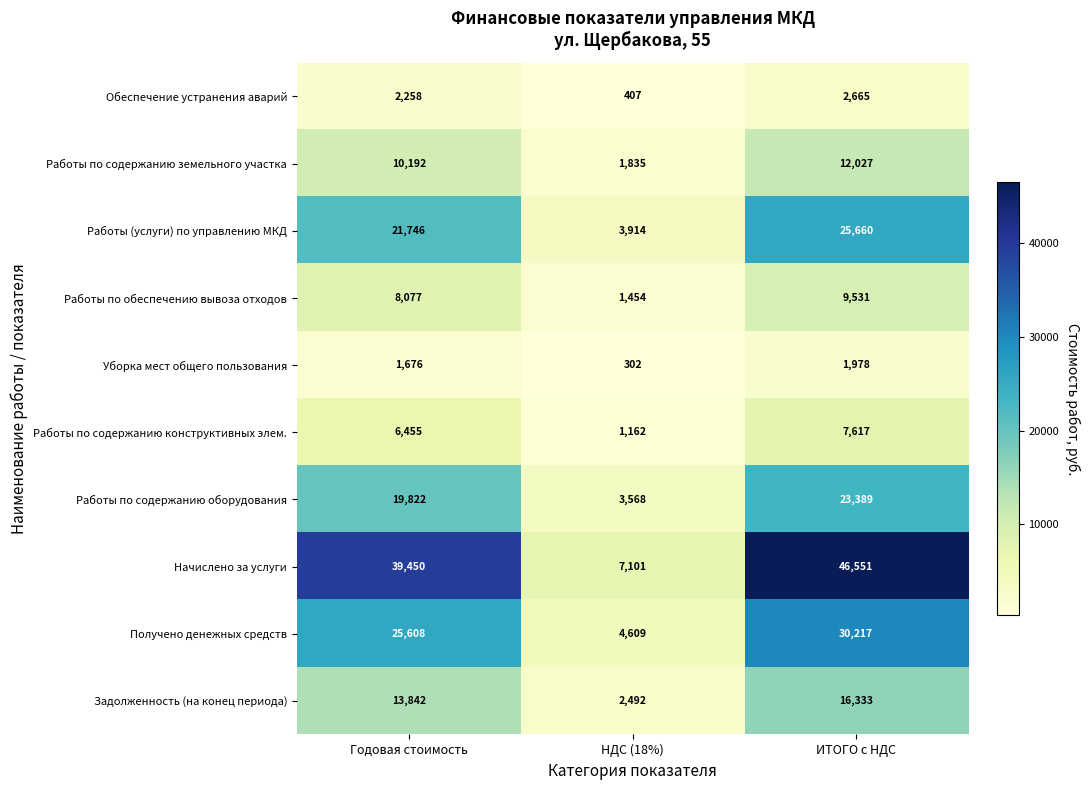

At Годовая стоимость, list the series in order from smallest to largest.

Уборка мест общего пользования, Обеспечение устранения аварий, Работы по содержанию конструктивных элем., Работы по обеспечению вывоза отходов, Работы по содержанию земельного участка, Задолженность (на конец периода), Работы по содержанию оборудования, Работы (услуги) по управлению МКД, Получено денежных средств, Начислено за услуги